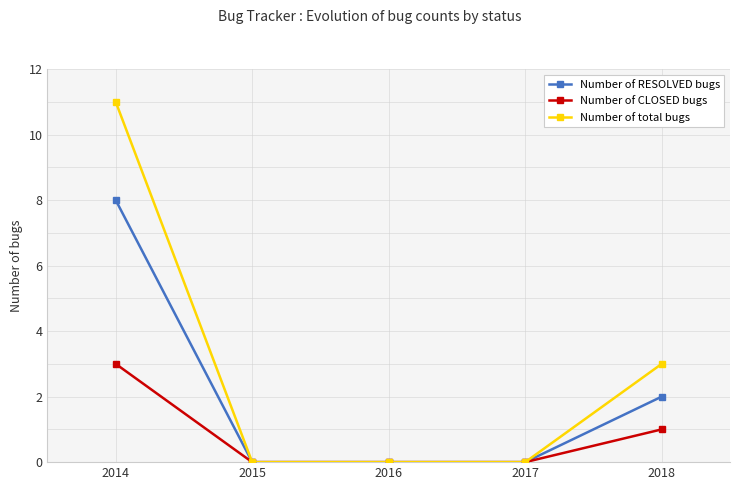

Which series has the widest spread of values?

Number of total bugs